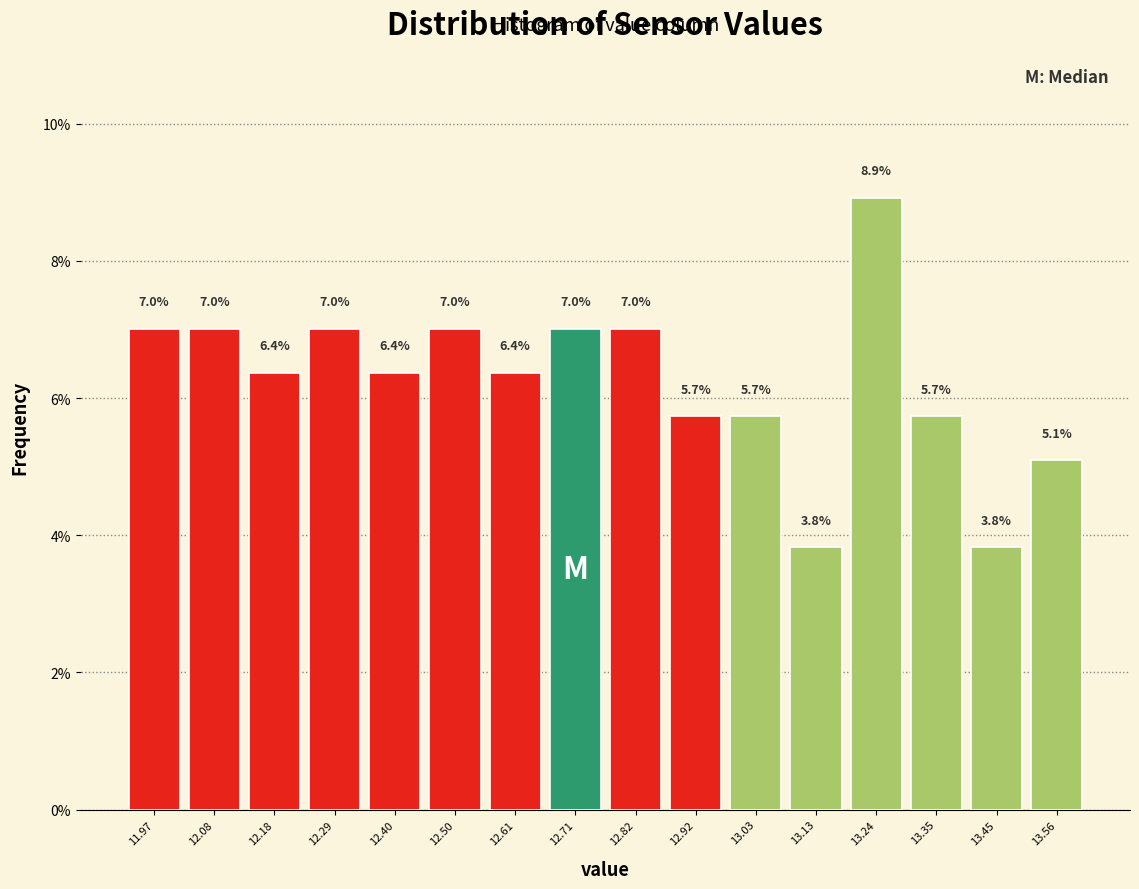

What is the height of the bar covering 12.56 to 12.66 on the x-axis? The bar edges are not printed on the chart, so give them approximately, as read against the axis.

6.4